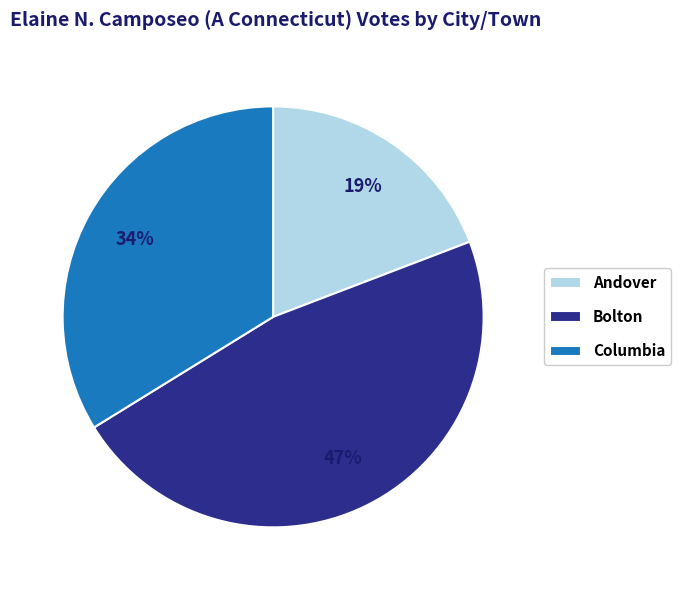

How many slices are in this pie chart?

3